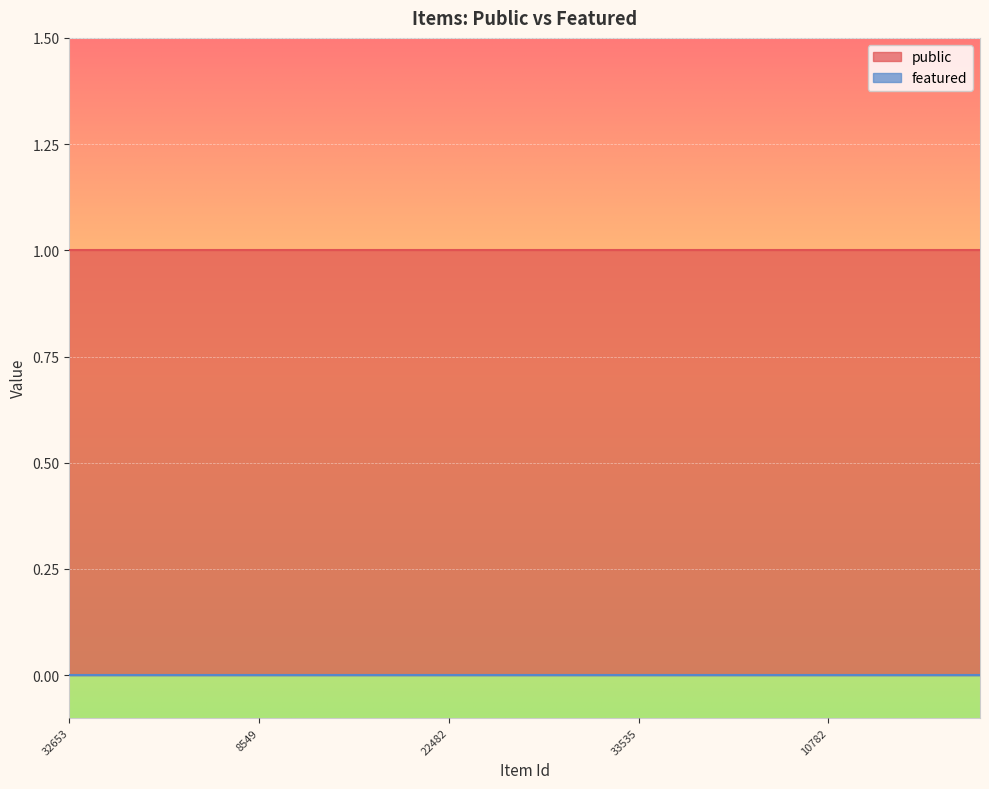

True or false: featured has a value of 0 at 22569.

True